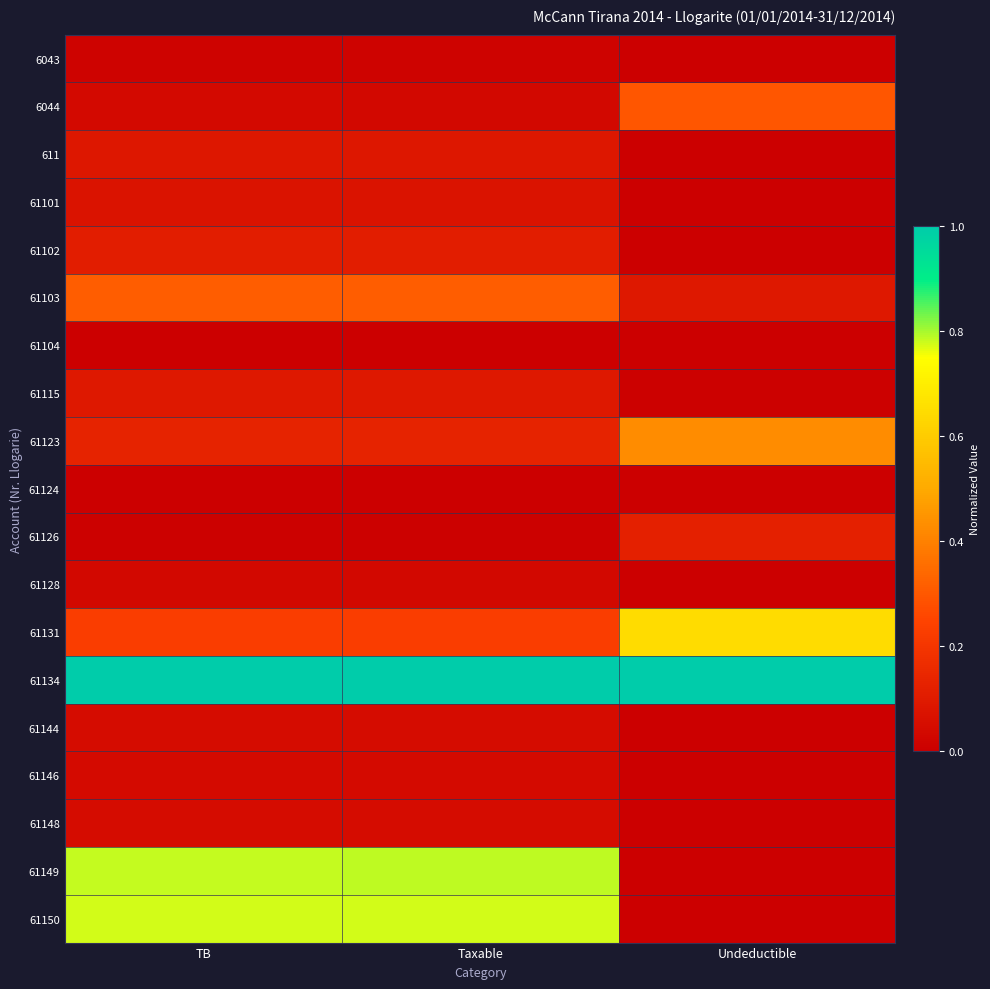

Reading left to right, transcribe all the data shown in this chart.

6043: TB=0.0	Taxable=0.0	Undeductible=0.0
6044: TB=0.0	Taxable=0.0	Undeductible=0.3
611: TB=0.1	Taxable=0.1	Undeductible=0.0
61101: TB=0.1	Taxable=0.1	Undeductible=0.0
61102: TB=0.1	Taxable=0.1	Undeductible=0.0
61103: TB=0.3	Taxable=0.3	Undeductible=0.1
61104: TB=0.0	Taxable=0.0	Undeductible=0.0
61115: TB=0.1	Taxable=0.1	Undeductible=0.0
61123: TB=0.1	Taxable=0.1	Undeductible=0.4
61124: TB=0.0	Taxable=0.0	Undeductible=0.0
61126: TB=0.0	Taxable=0.0	Undeductible=0.1
61128: TB=0.0	Taxable=0.0	Undeductible=0.0
61131: TB=0.2	Taxable=0.2	Undeductible=0.6
61134: TB=1.0	Taxable=1.0	Undeductible=1.0
61144: TB=0.0	Taxable=0.0	Undeductible=0.0
61146: TB=0.0	Taxable=0.0	Undeductible=0.0
61148: TB=0.0	Taxable=0.0	Undeductible=0.0
61149: TB=0.8	Taxable=0.8	Undeductible=0.0
61150: TB=0.8	Taxable=0.8	Undeductible=0.0